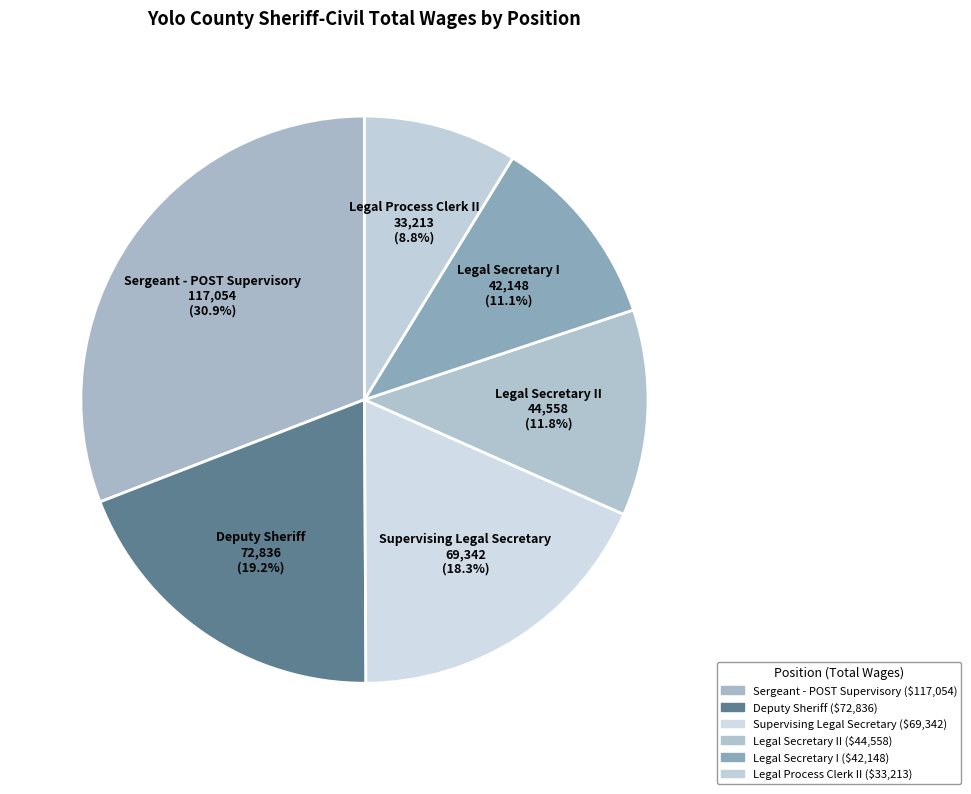

How many segments does this pie chart have?

6